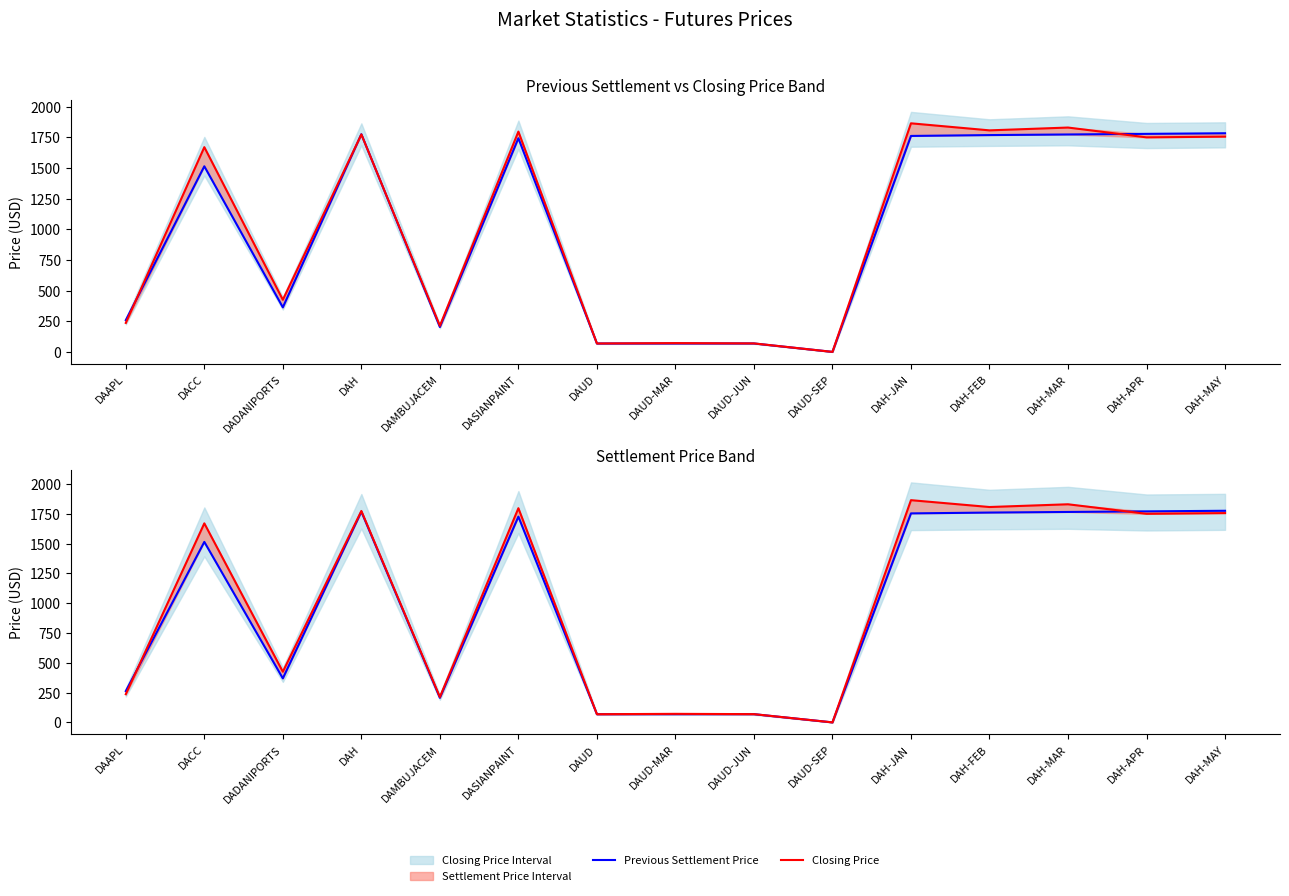

Reading left to right, extract all data points from this chart.

Previous Settlement Price: 258.8	1514.0	363.2	1775.5	202.8	1742.8	68.4	68.6	68.7	0.0	1761.5	1768.5	1773.5	1778.5	1783.5
Closing Price: 236.2	1670.0	425.0	1774.0	213.0	1797.0	68.5	71.6	69.2	0.0	1864.5	1807.0	1830.0	1750.0	1756.0
Settlement Price: 262.7	1514.3	369.1	1768.0	206.2	1726.2	68.5	68.7	68.8	0.0	1753.5	1760.5	1765.5	1770.5	1775.5